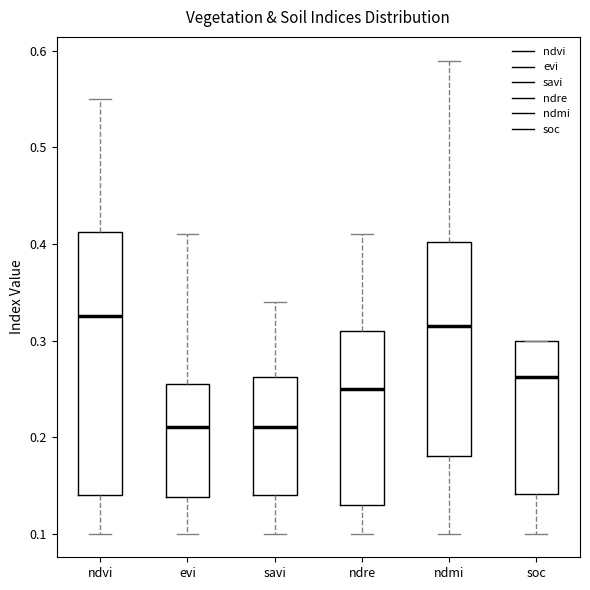

Which box has the highest median line?

ndvi